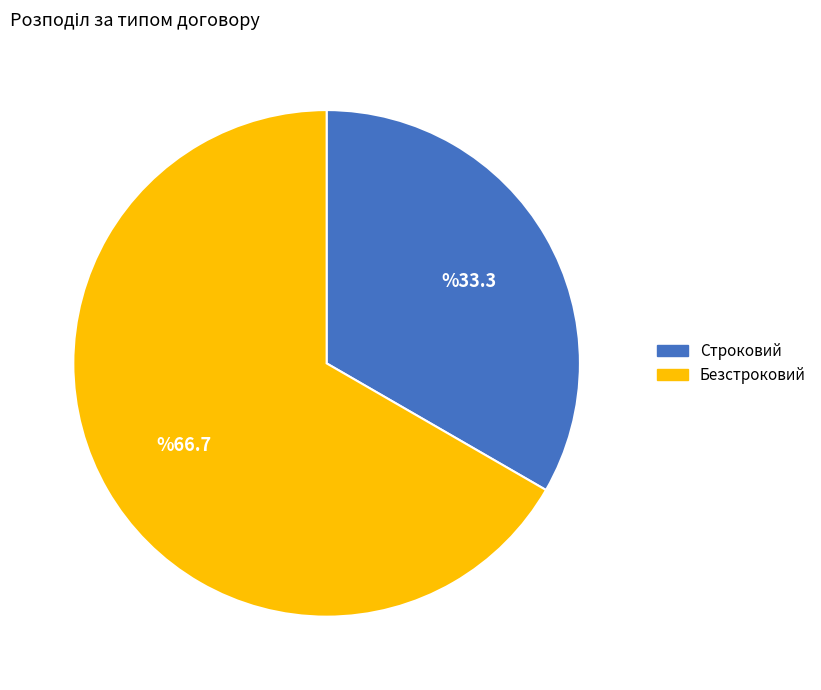

Which has a higher value, Строковий or Безстроковий?

Безстроковий